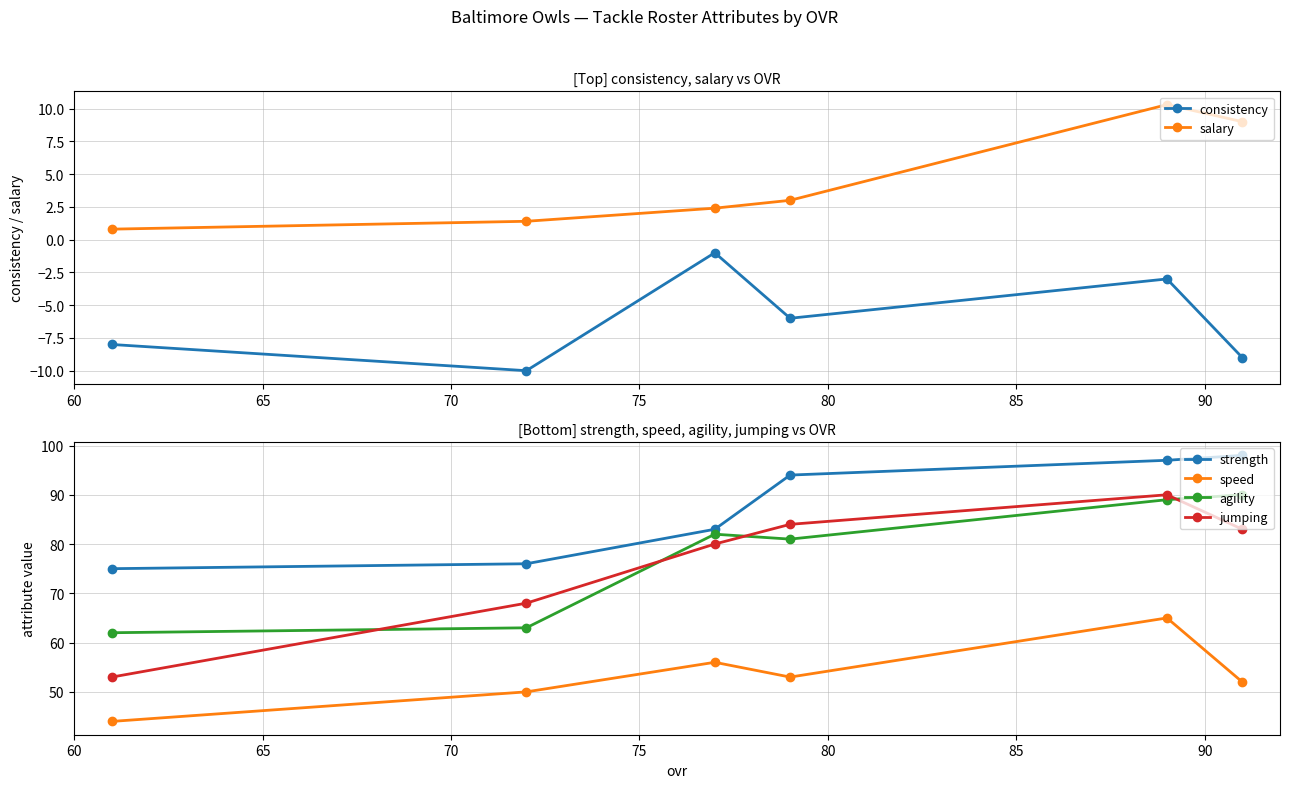

Reading right to left, transcribe all the data shown in this chart.

consistency: -9.0	-3.0	-6.0	-1.0	-10.0	-8.0
salary: 9.0	10.3	3.0	2.4	1.4	0.8
strength: 98.0	97.0	94.0	83.0	76.0	75.0
speed: 52.0	65.0	53.0	56.0	50.0	44.0
agility: 90.0	89.0	81.0	82.0	63.0	62.0
jumping: 83.0	90.0	84.0	80.0	68.0	53.0